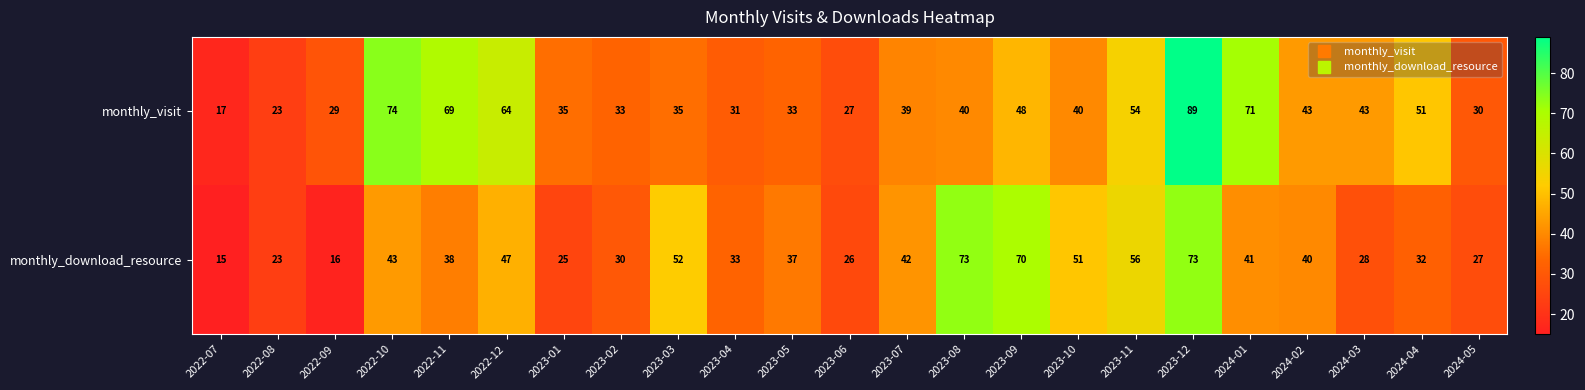

Which series has the largest total across all categories?

monthly_visit